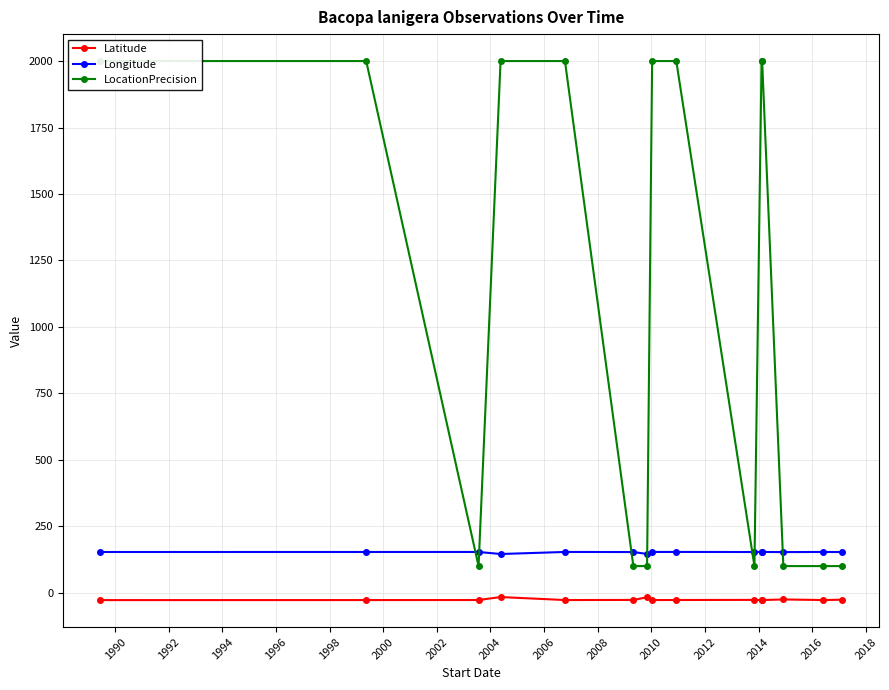

True or false: Longitude has more than 1 interior local peaks.

True